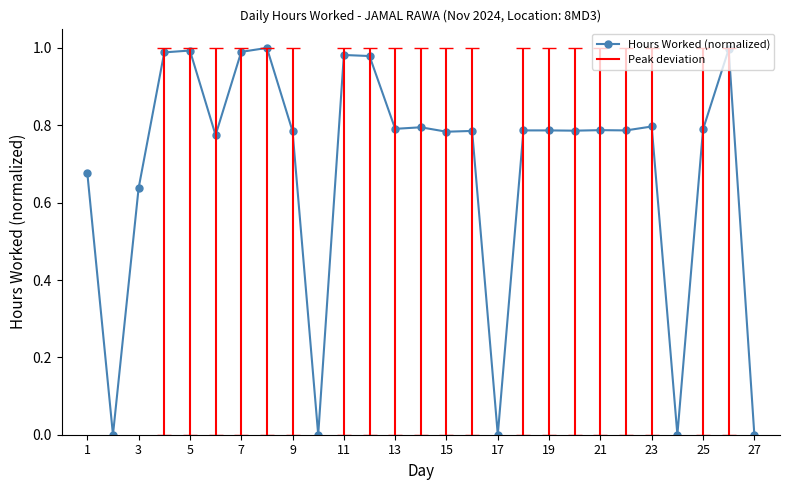

True or false: the data has more than 1 interior local peaks.

True